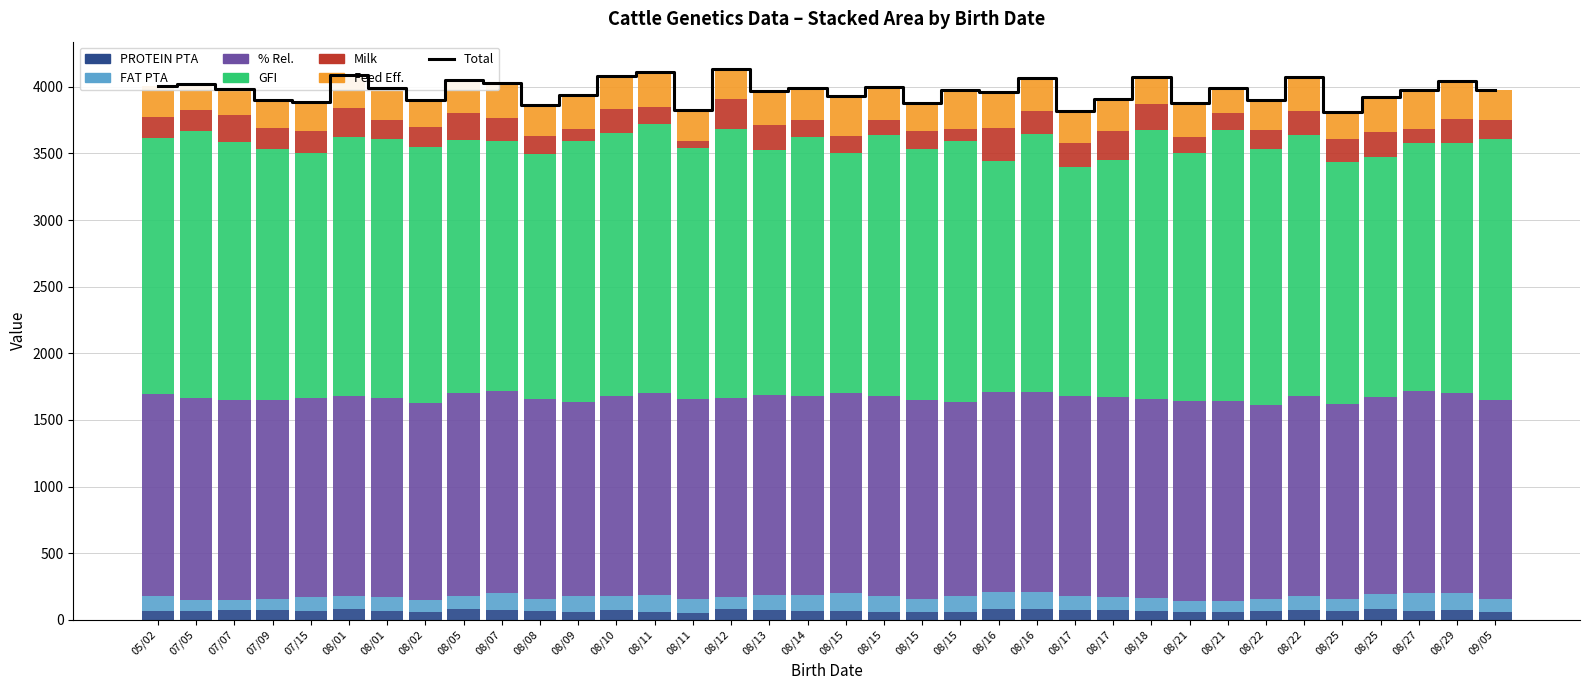

What are all the series names shown in the legend?

Feed Eff., FAT PTA, PROTEIN PTA, % Rel., Milk, GFI